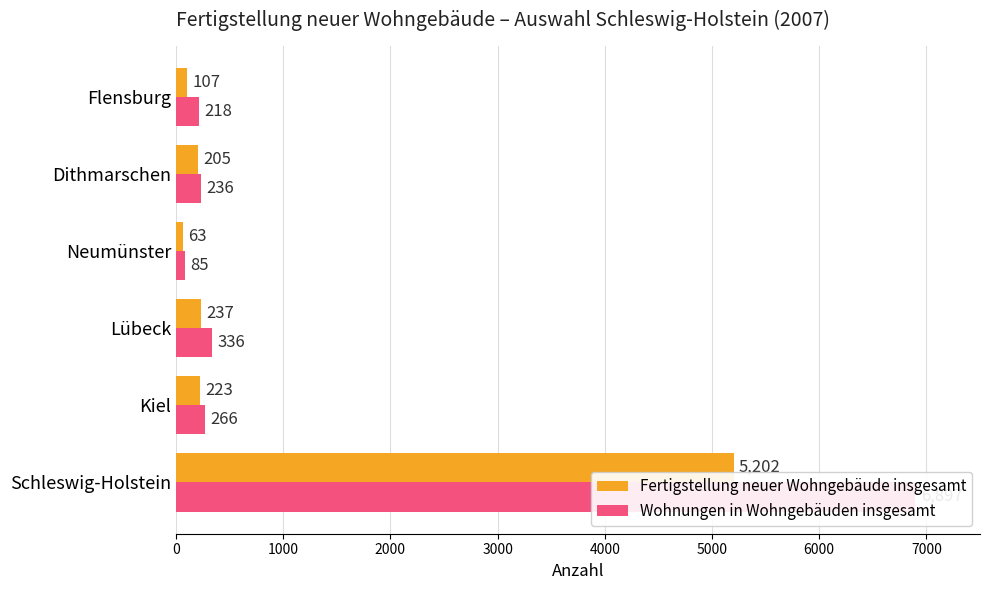

Reading left to right, list all the values displayed in this chart.

Fertigstellung neuer Wohngebäude insgesamt: 5202	223	237	63	205	107
Wohnungen in Wohngebäuden insgesamt: 6897	266	336	85	236	218